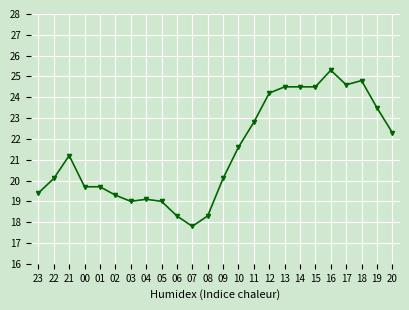

What is the label of the 12th point from the right?

09